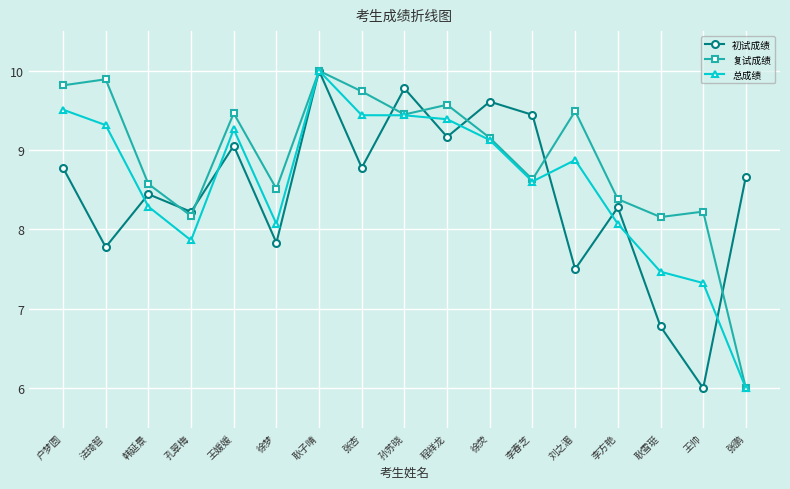

Does the chart have visible grid lines?

Yes